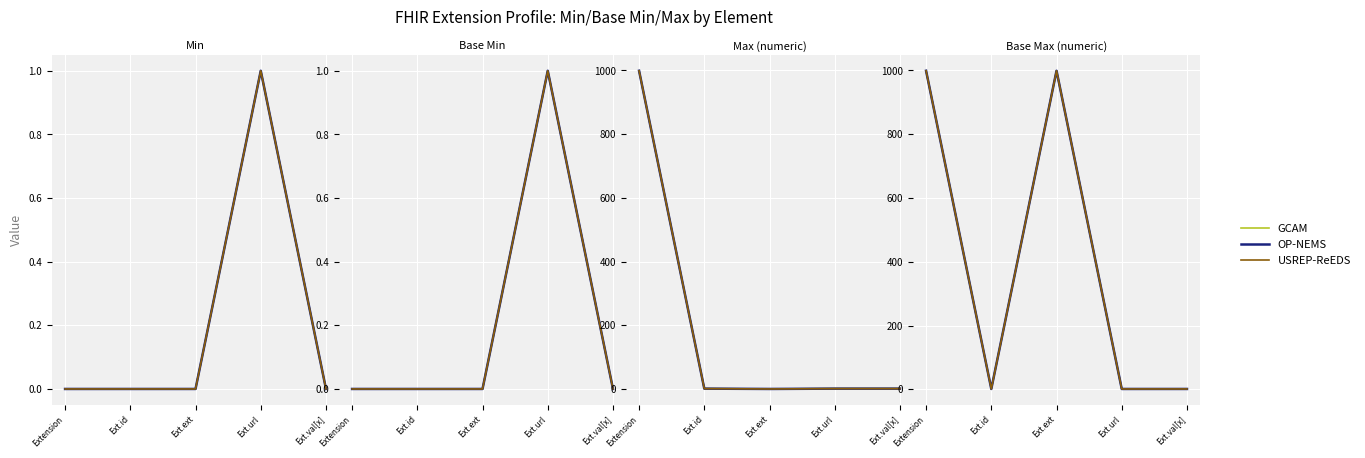

At which category is the sum across all series the highest?

Extension